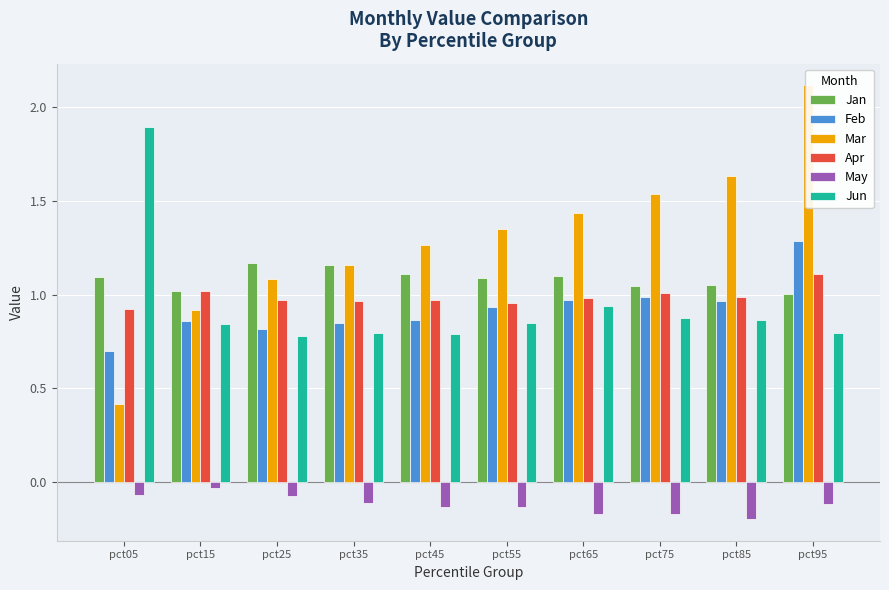

Where is Mar nearest to the value 1?

pct15